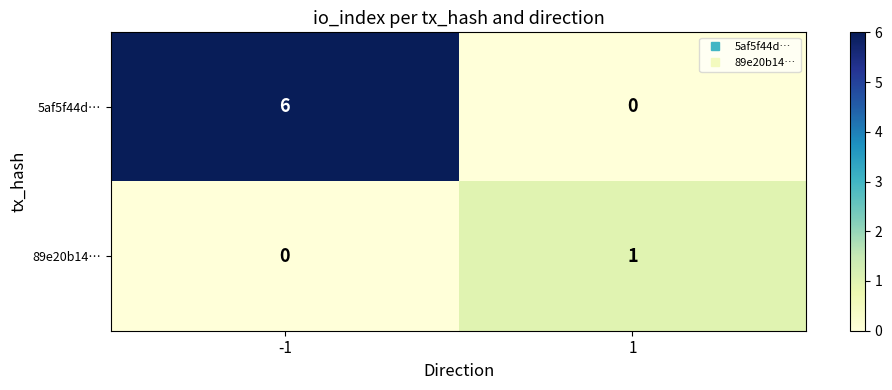

What is the sum of the 5af5f44d… values at -1 and 1?

6